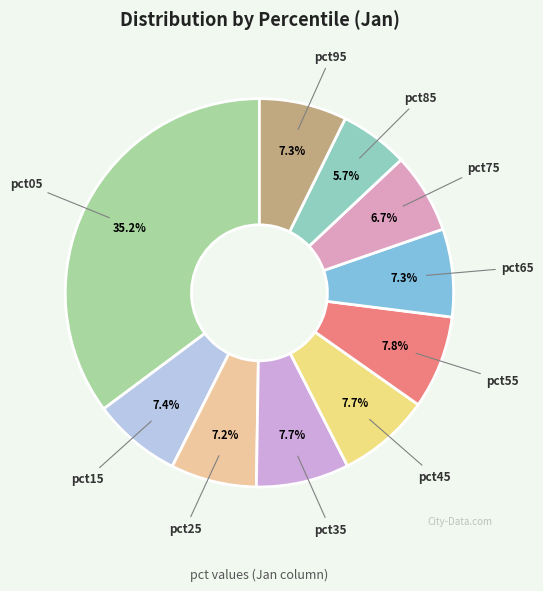

Which slice is the smallest?

pct85